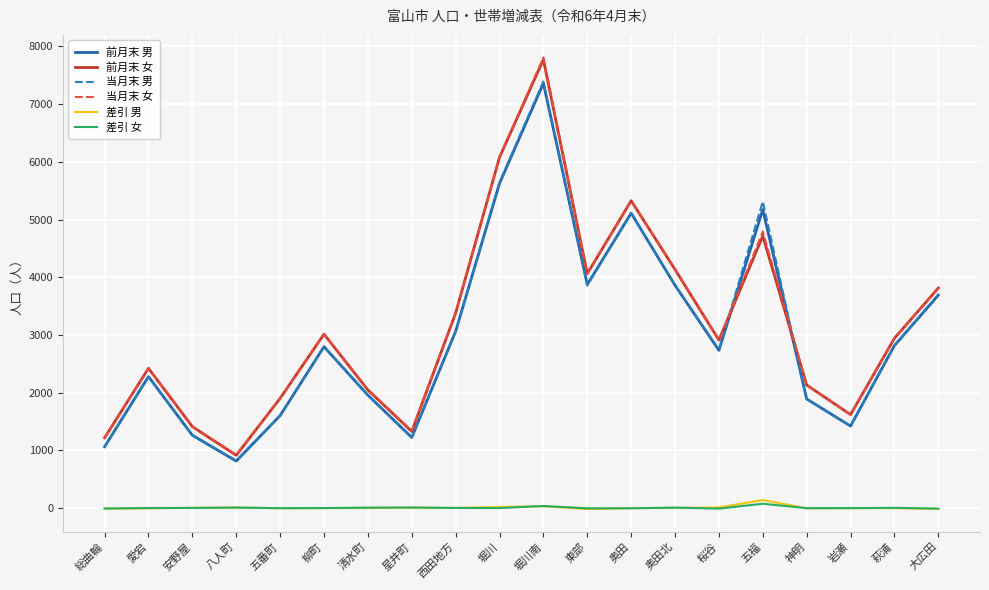

What position from the left is 堀川?

10